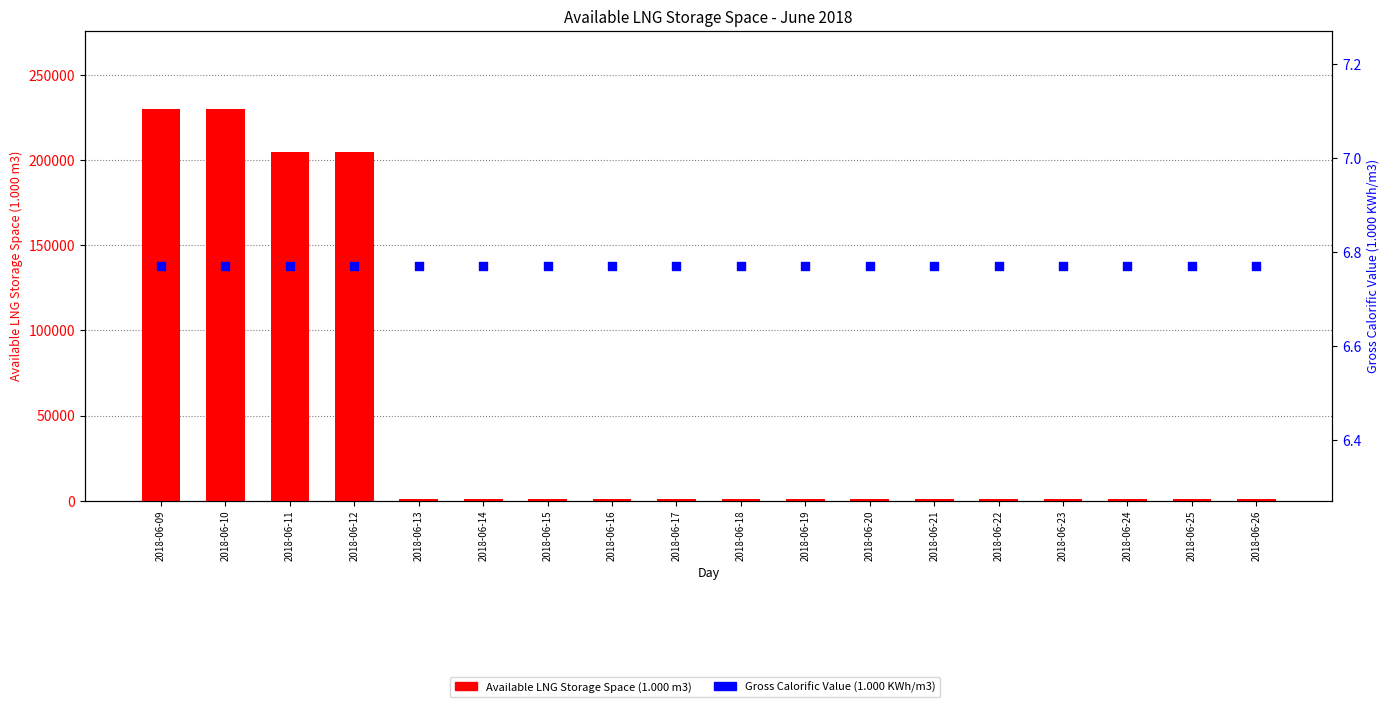

Is the value of Available LNG Storage Space (1.000 m3) at 2018-06-24 greater than the value of Gross Calorific Value (1.000 KWh/m3) at 2018-06-10?

Yes